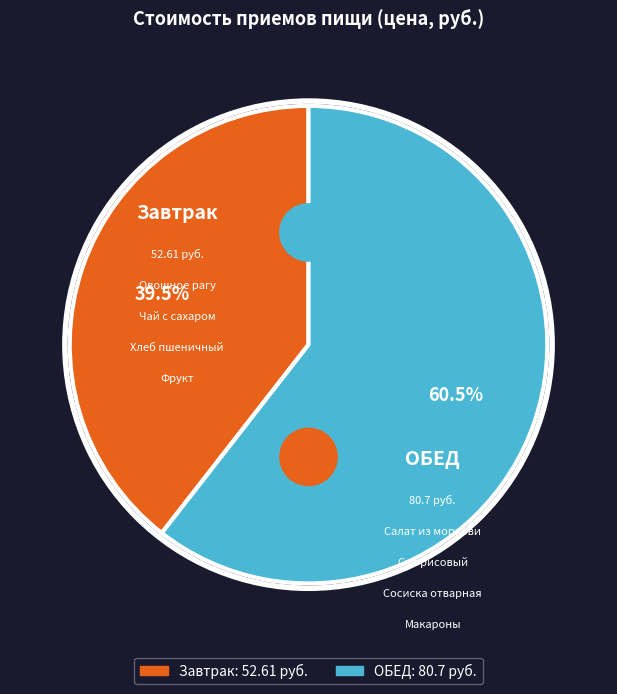

What percentage is the ОБЕД slice, to the nearest percent?

61%